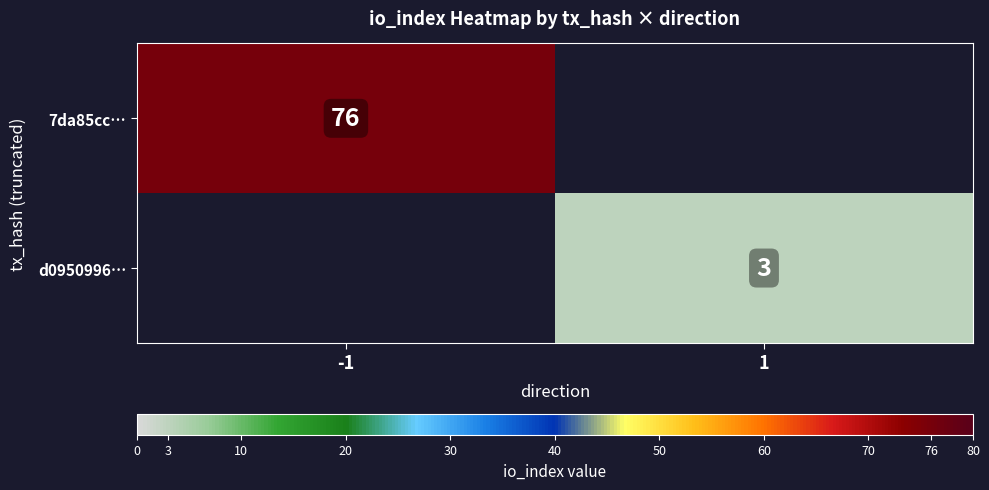

Is the value of d0950996… at 1 greater than the value of 7da85cc… at -1?

No